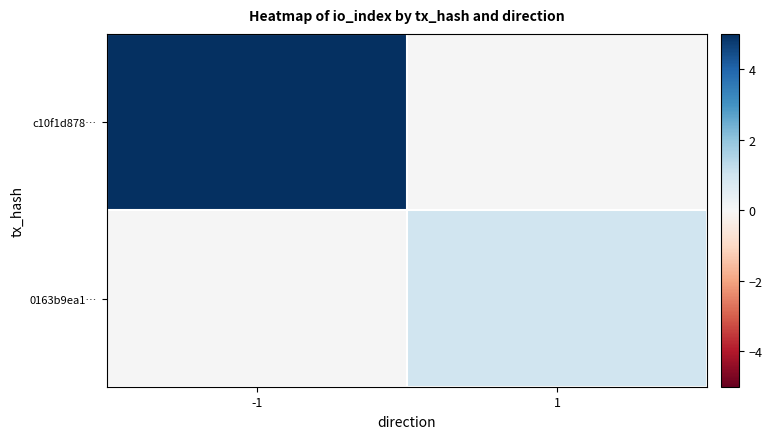

List the series in order of their overall mean, highest first.

c10f1d878…, 0163b9ea1…